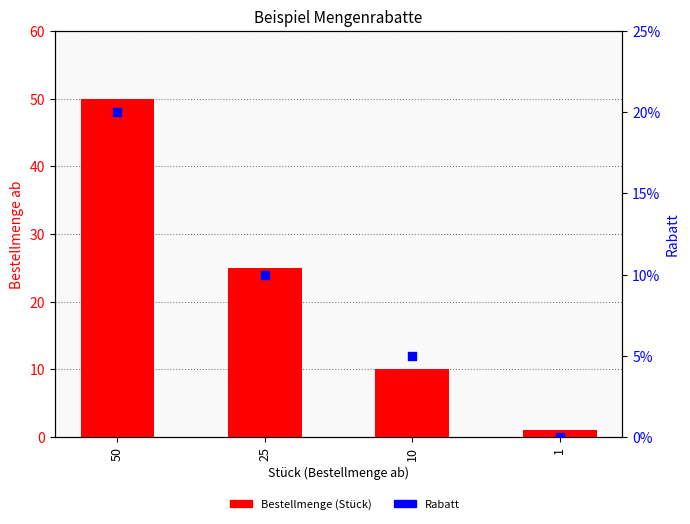

Which series contains the highest Y value?

Bestellmenge (Stück)